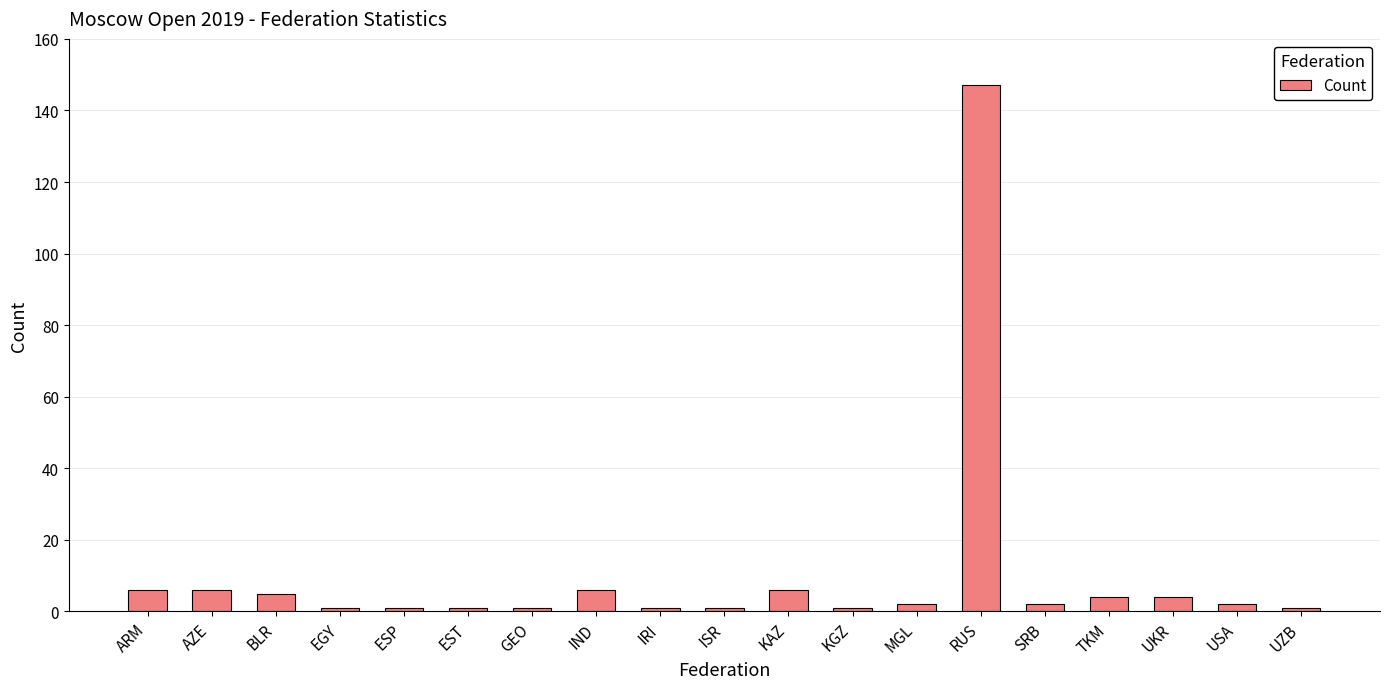

What is the label of the 3rd bar from the left?

BLR